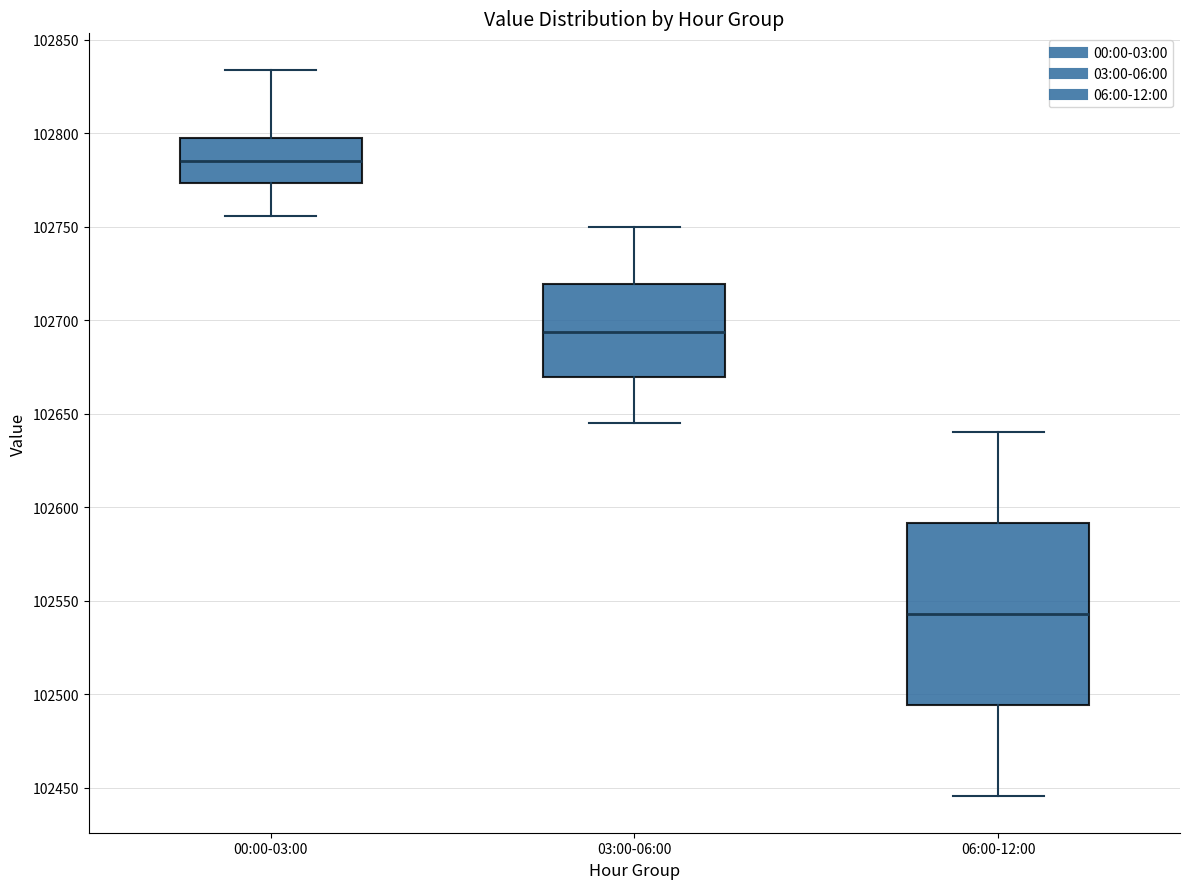

Reading left to right, read every box against the y-axis: the position of its median line, the range the box covers, and the ends of its whiskers. The values are not printed on the chart, so give them approximately, as read against the axis.

00:00-03:00: median 102785, box 102775 to 102800, whiskers 102755 to 102835
03:00-06:00: median 102695, box 102670 to 102720, whiskers 102645 to 102750
06:00-12:00: median 102545, box 102495 to 102590, whiskers 102445 to 102640